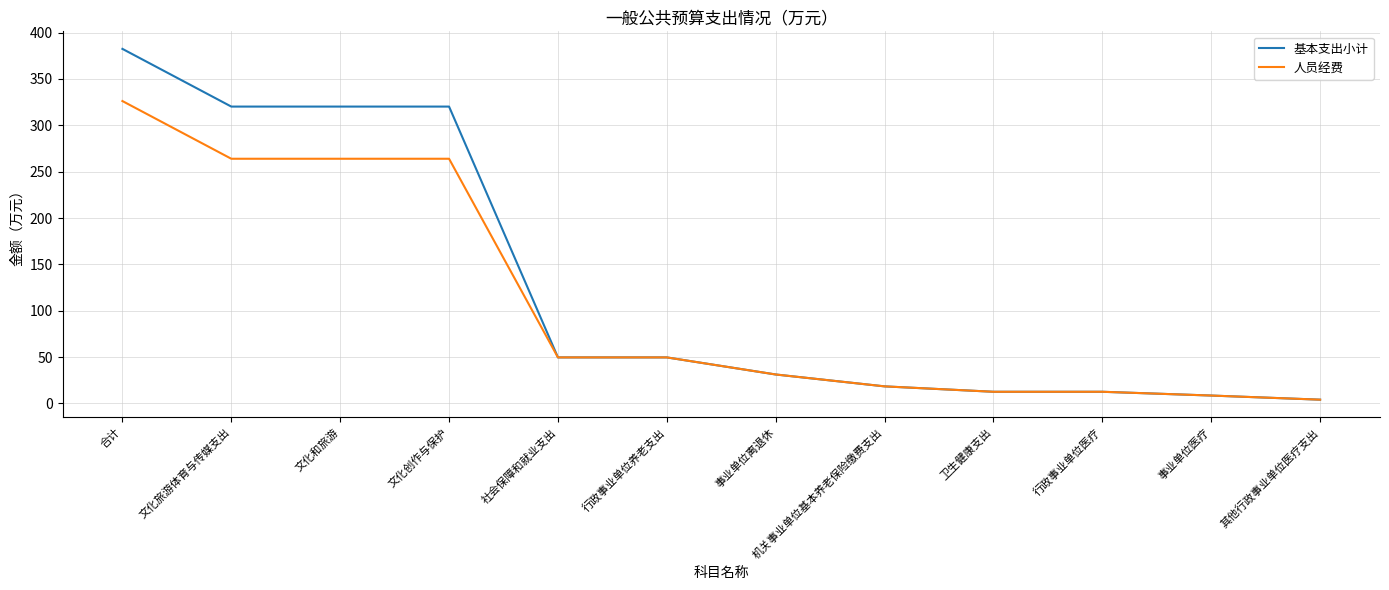

Which category has the highest value in the 基本支出小计 series?

合计